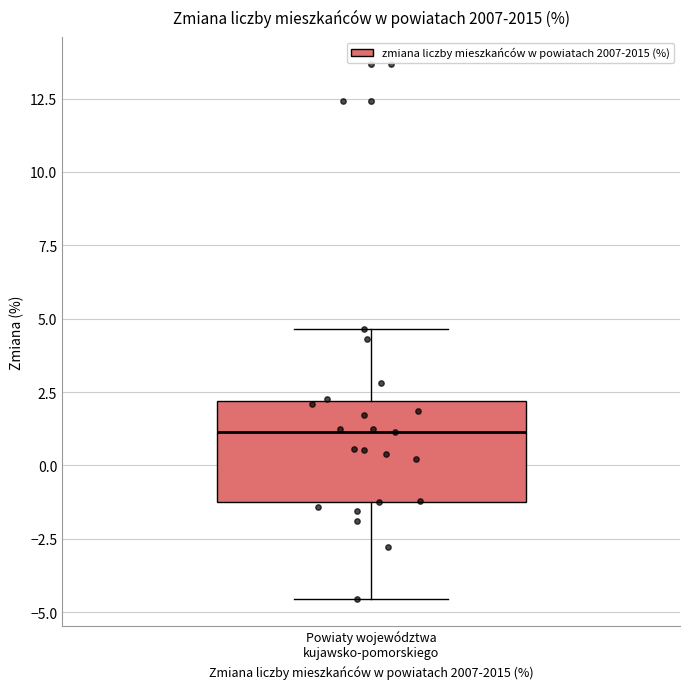

Read this box plot against the y-axis: the position of the median line, the range covered by the box, and the ends of both whiskers. The values are not printed on the chart, so give them approximately, as read against the axis.

median 1.0, box -1.0 to 2.0, whiskers -4.5 to 4.5